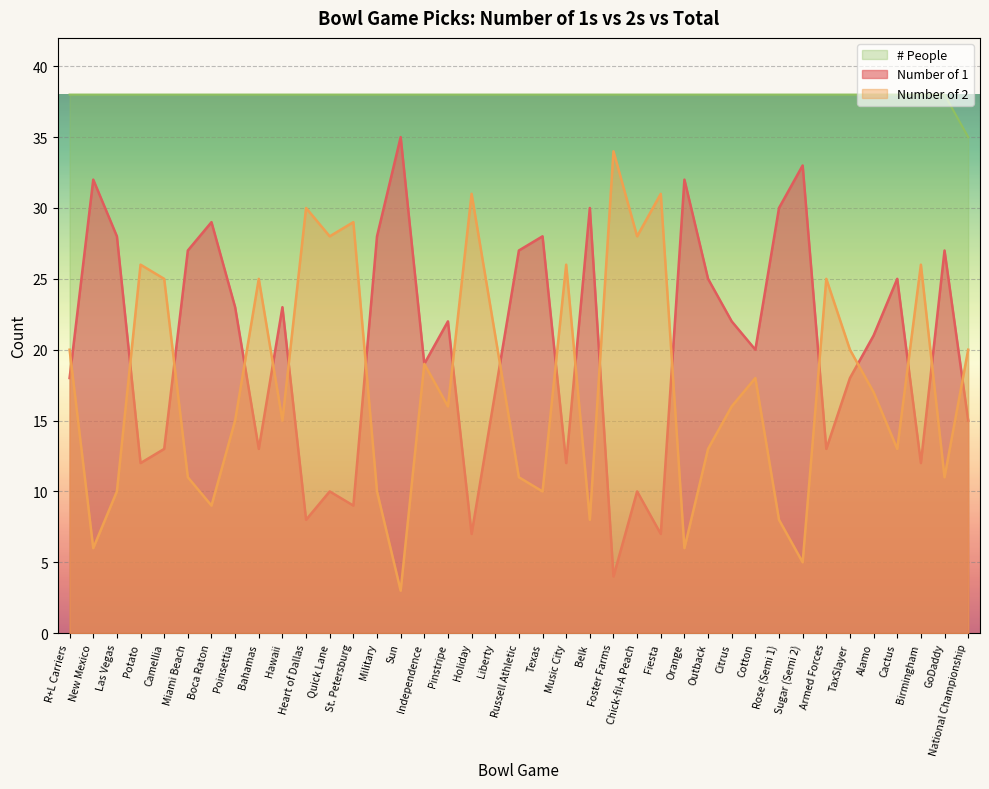

What is the difference between the Number of 2 values at National Championship and GoDaddy?

9